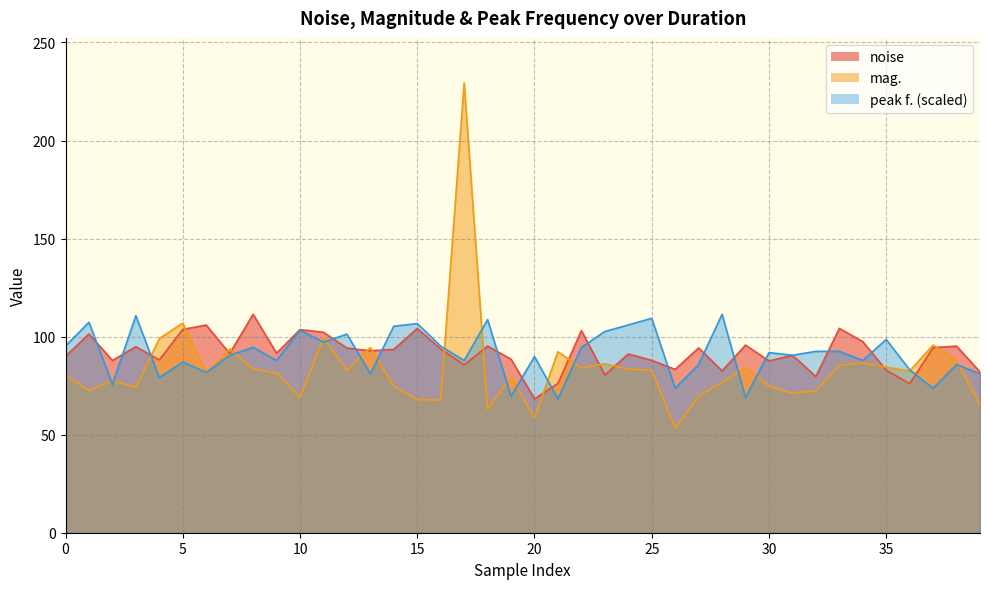

How many times do noise and peak f. cross each other?

17